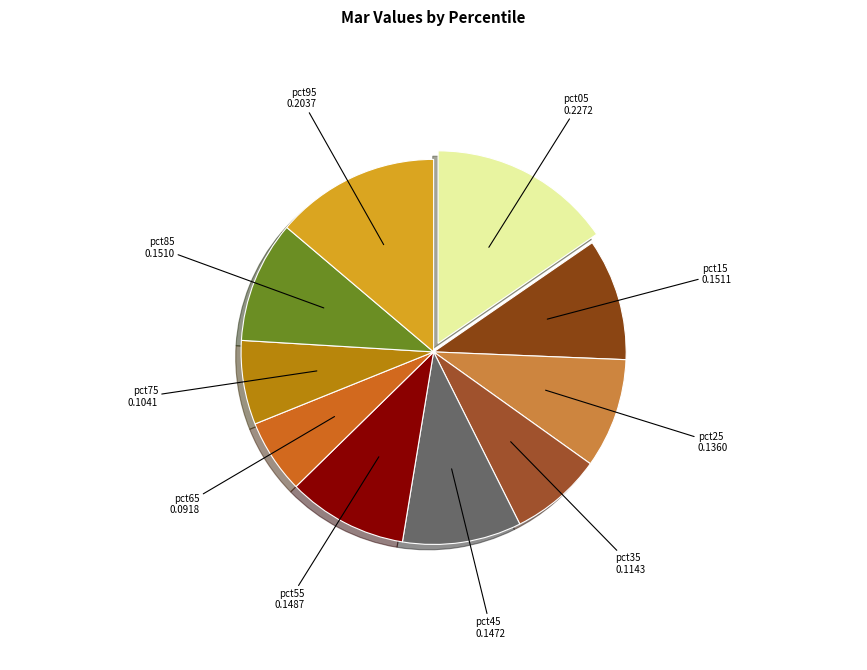

What is the largest slice in the pie chart?

pct05